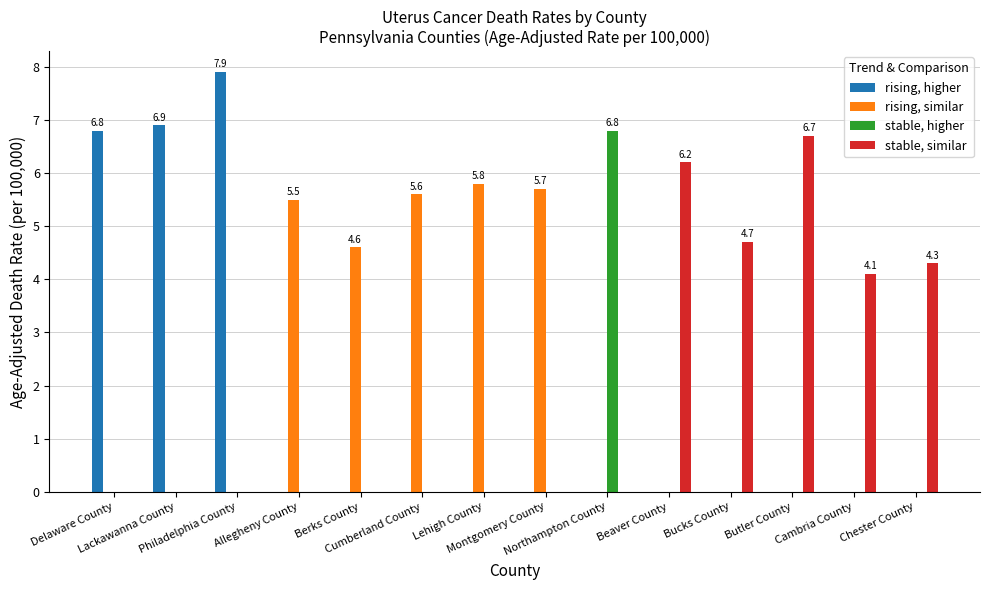

How many values in rising, similar are above zero?

5